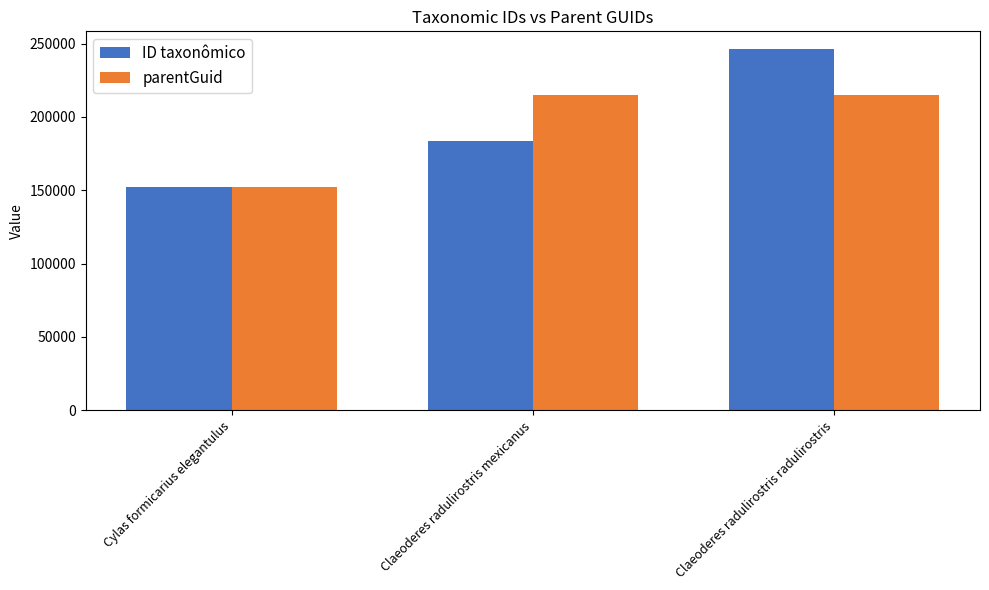

The value of ID taxonômico at Cylas formicarius elegantulus is 102260. True or false?

False